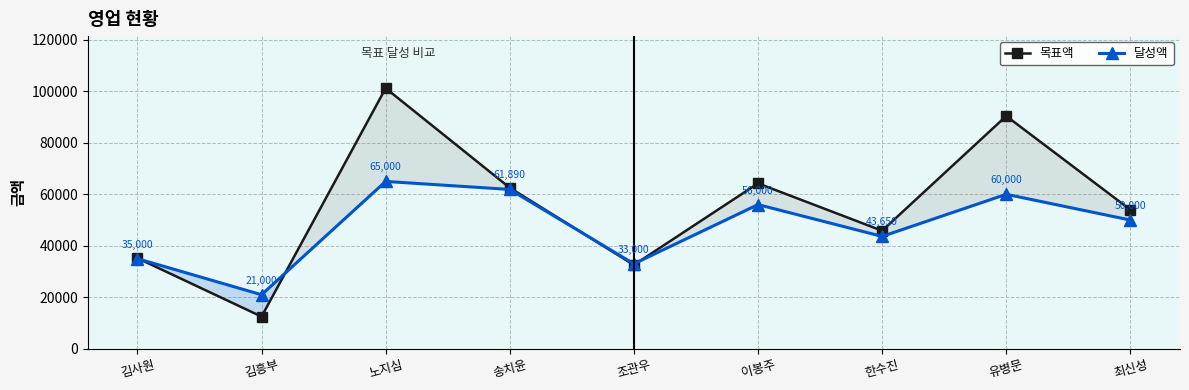

List the series in order of their peak value, highest first.

목표액, 달성액